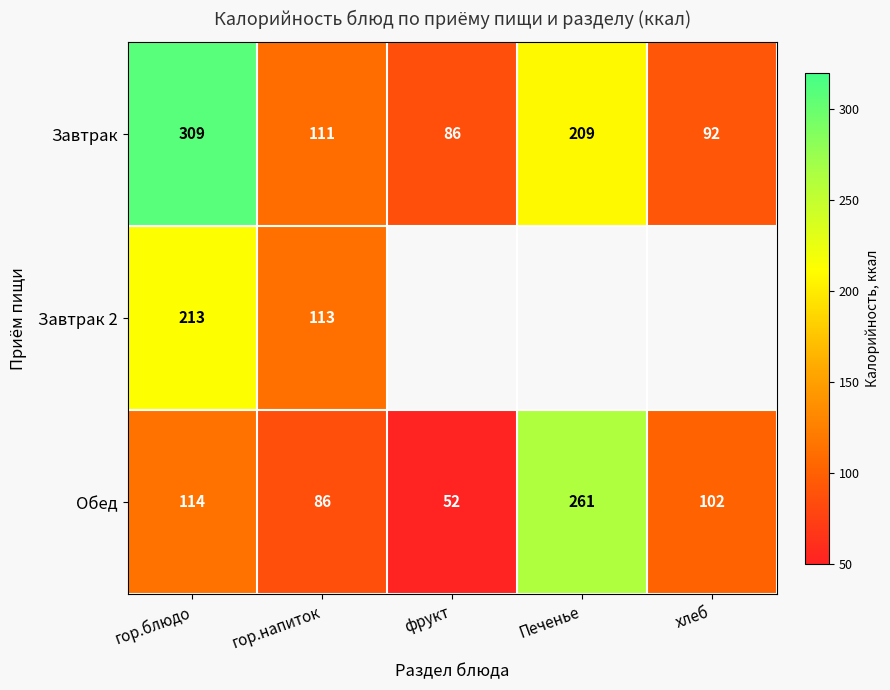

What is the maximum value for Завтрак?

309